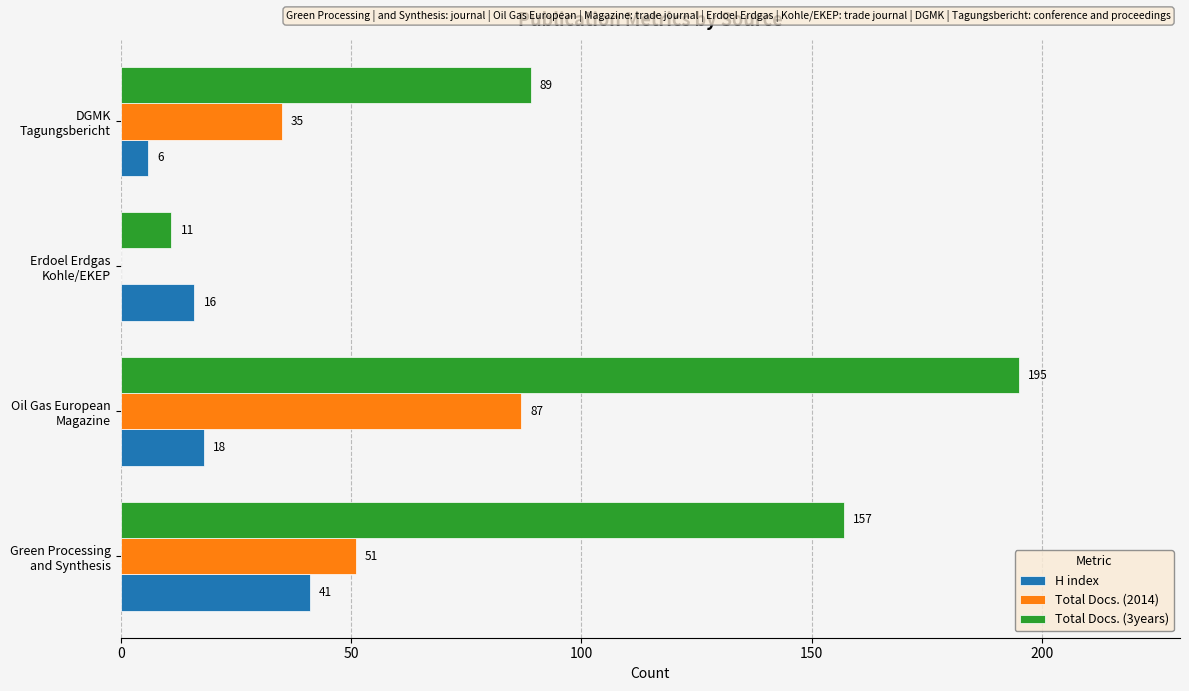

Which series has the largest total across all categories?

Total Docs. (3years)